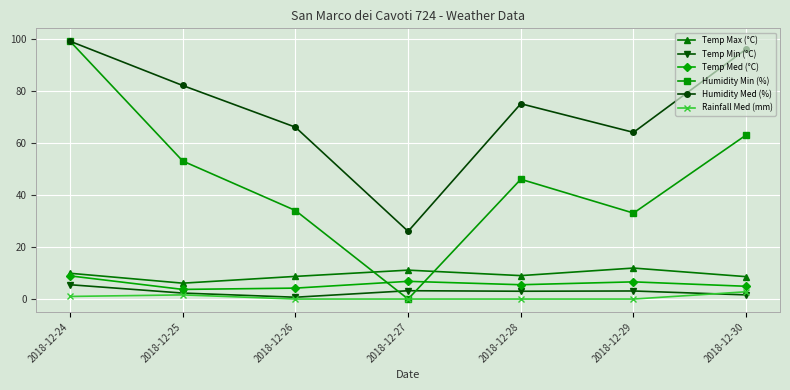

What is the sum of all Rainfall Med (mm) values?

5.4